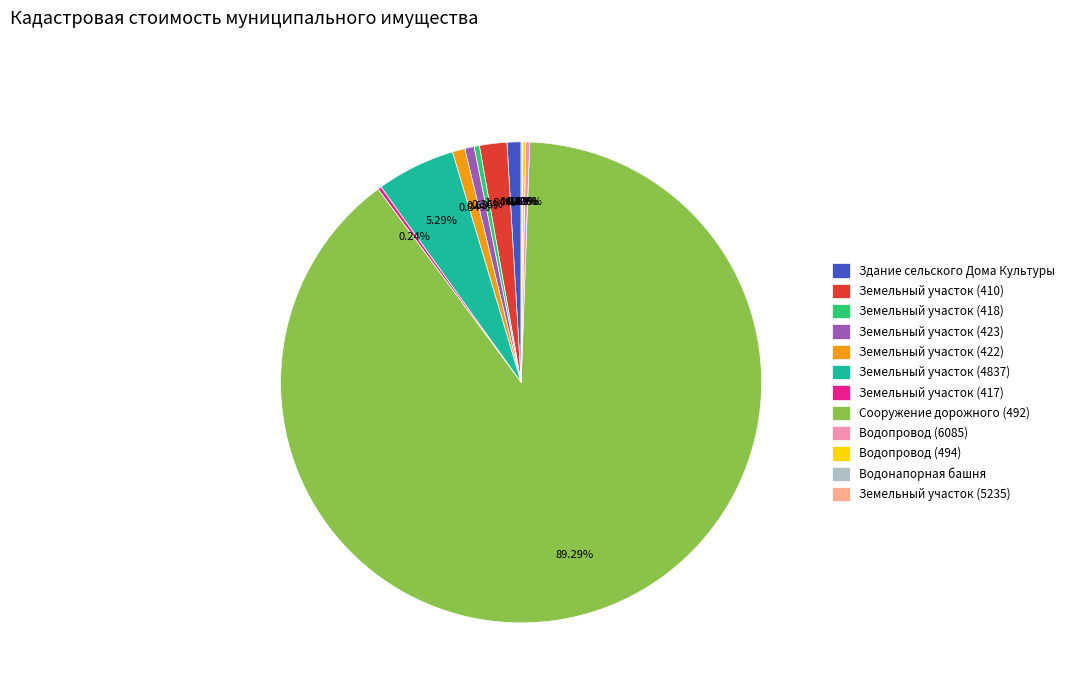

Between Земельный участок (410) and Земельный участок (418), which is larger?

Земельный участок (410)